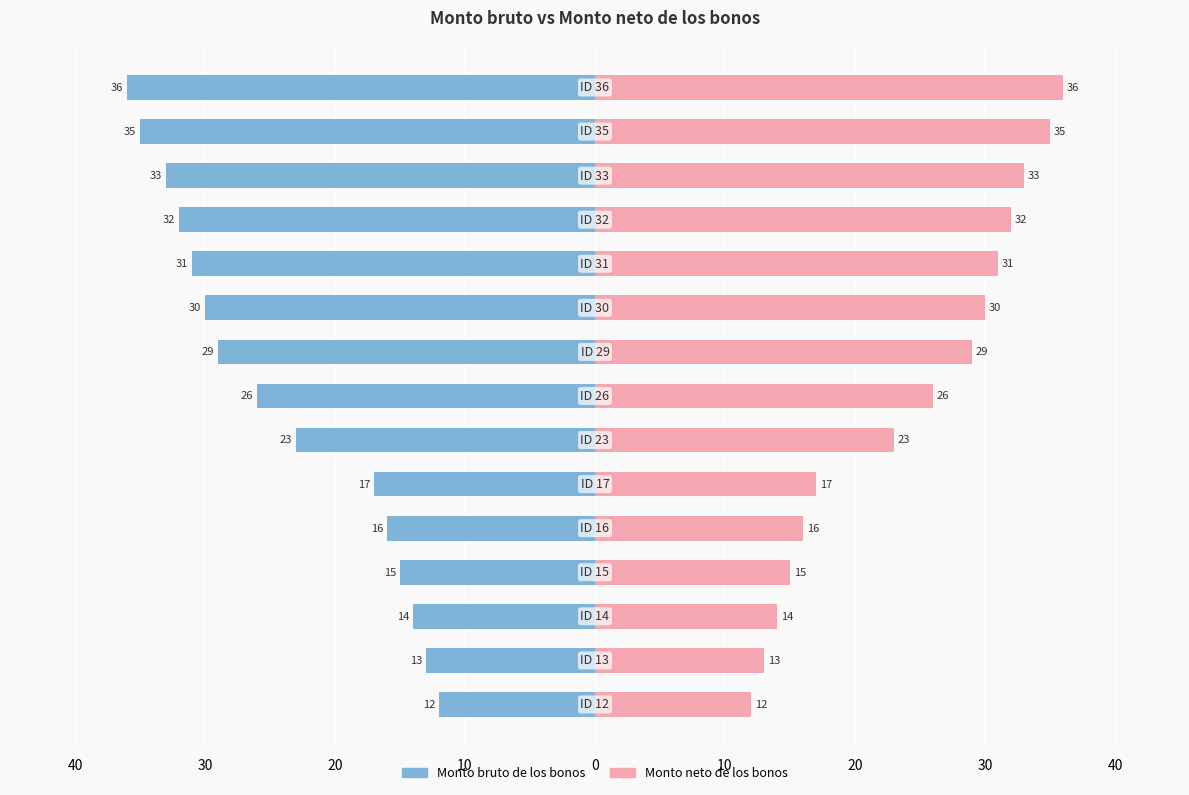

Reading left to right, extract all data points from this chart.

Monto bruto de los bonos: -12	-13	-14	-15	-16	-17	-23	-26	-29	-30	-31	-32	-33	-35	-36
Monto neto de los bonos: 12	13	14	15	16	17	23	26	29	30	31	32	33	35	36